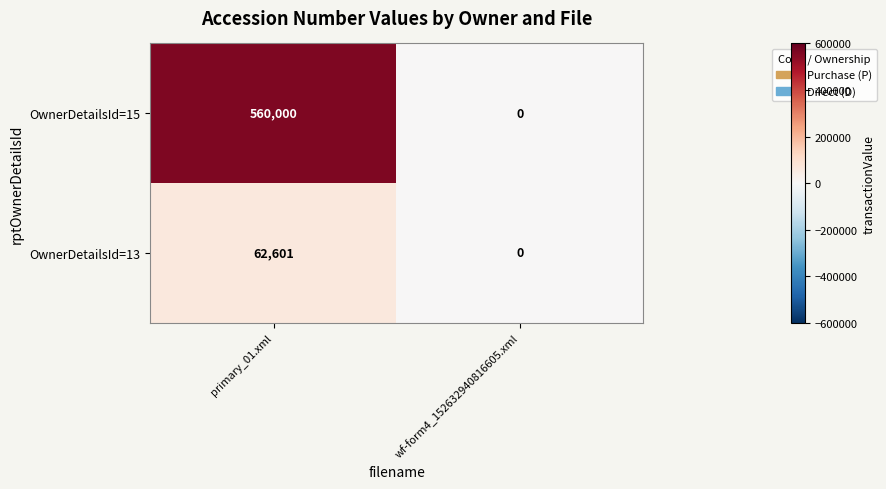

Reading left to right, extract all data points from this chart.

OwnerDetailsId=15: primary_01.xml=560000	wf-form4_152632940816605.xml=0
OwnerDetailsId=13: primary_01.xml=62601	wf-form4_152632940816605.xml=0